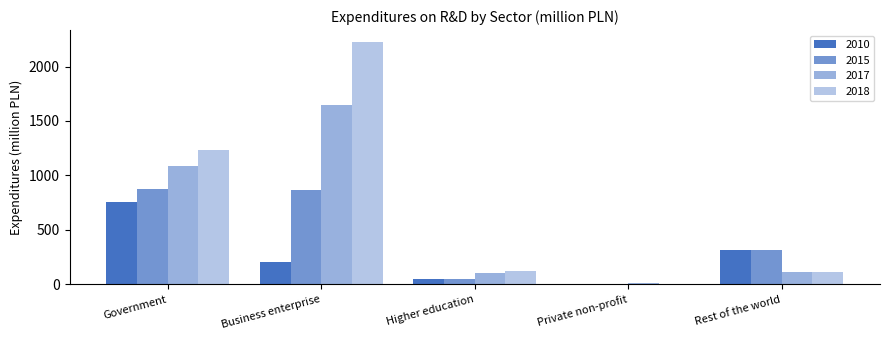

How many groups of bars are there?

5